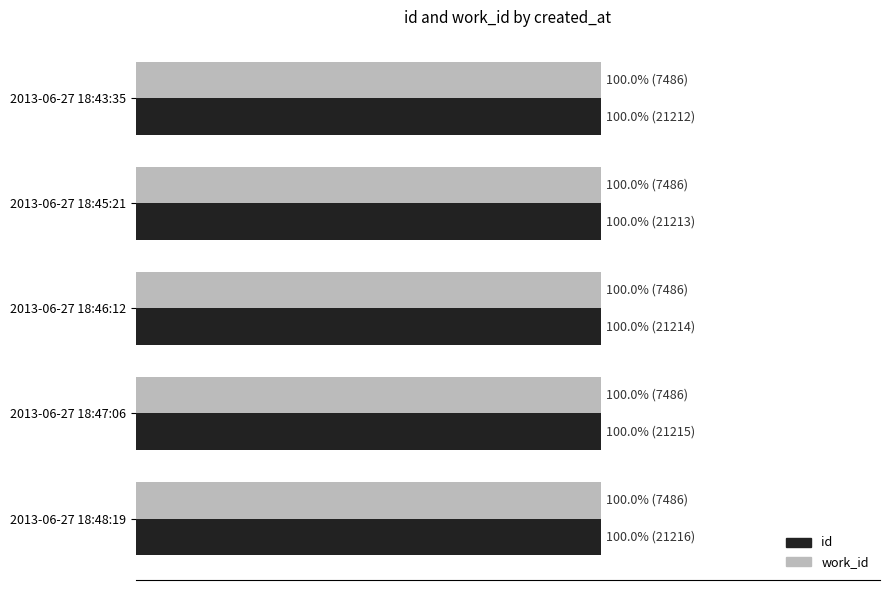

True or false: id has a value of 31.0 at 80.

False